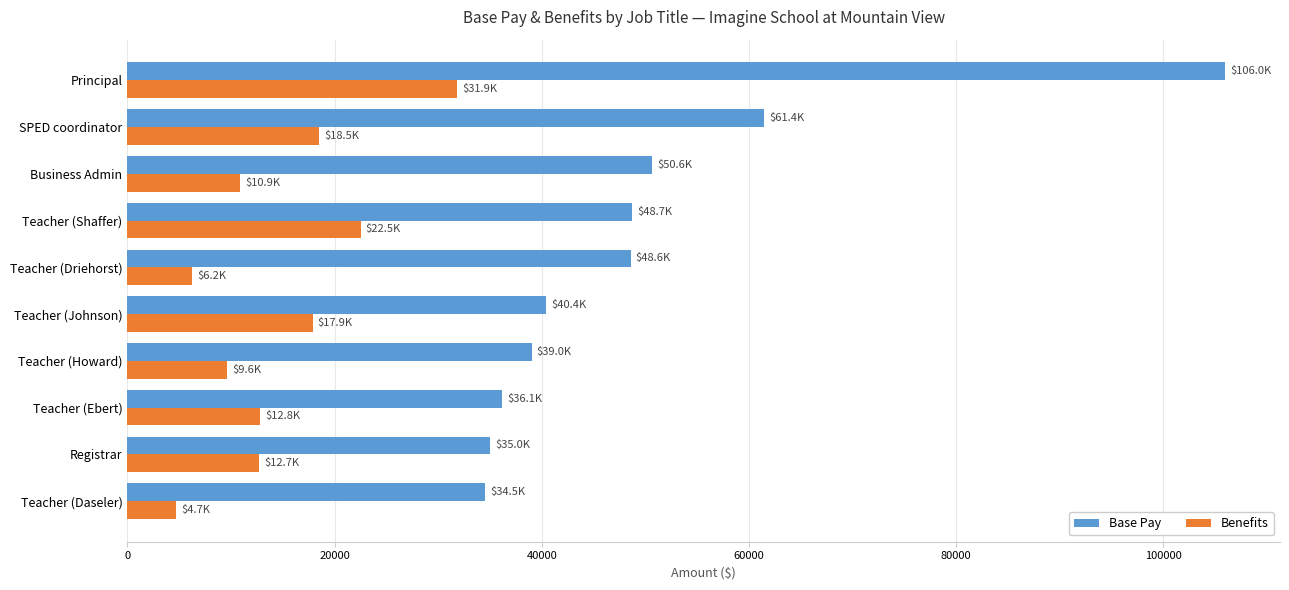

What is the minimum value for Base Pay?

34509.1